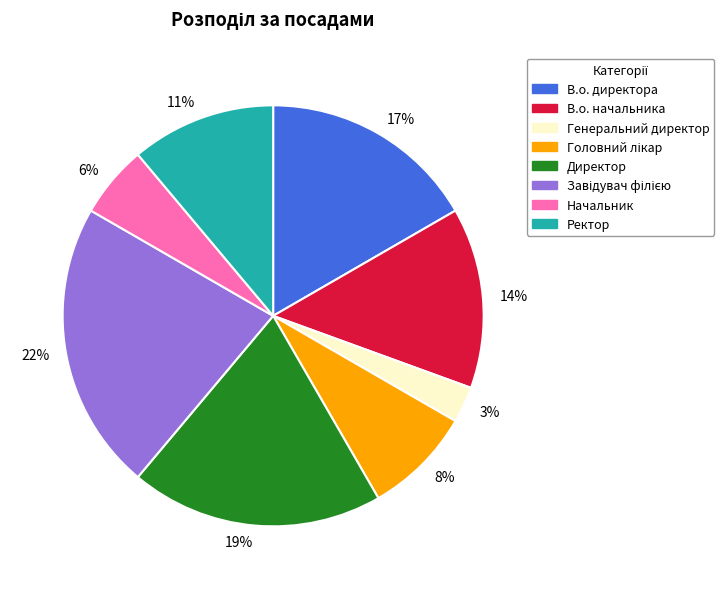

Rank the categories by value from highest to lowest.

22%, 19%, 17%, 14%, 11%, 8%, 6%, 3%